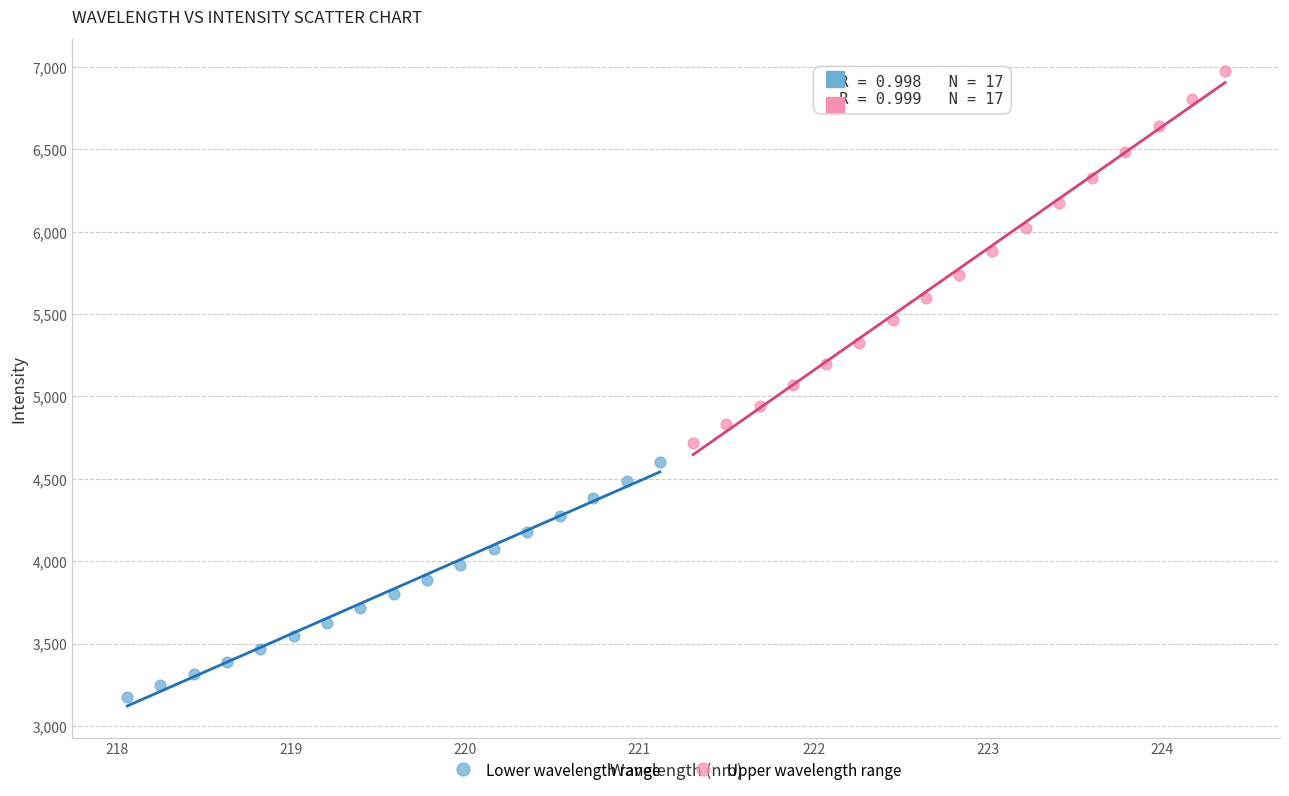

What are all the series names shown in the legend?

Lower wavelength range, Upper wavelength range